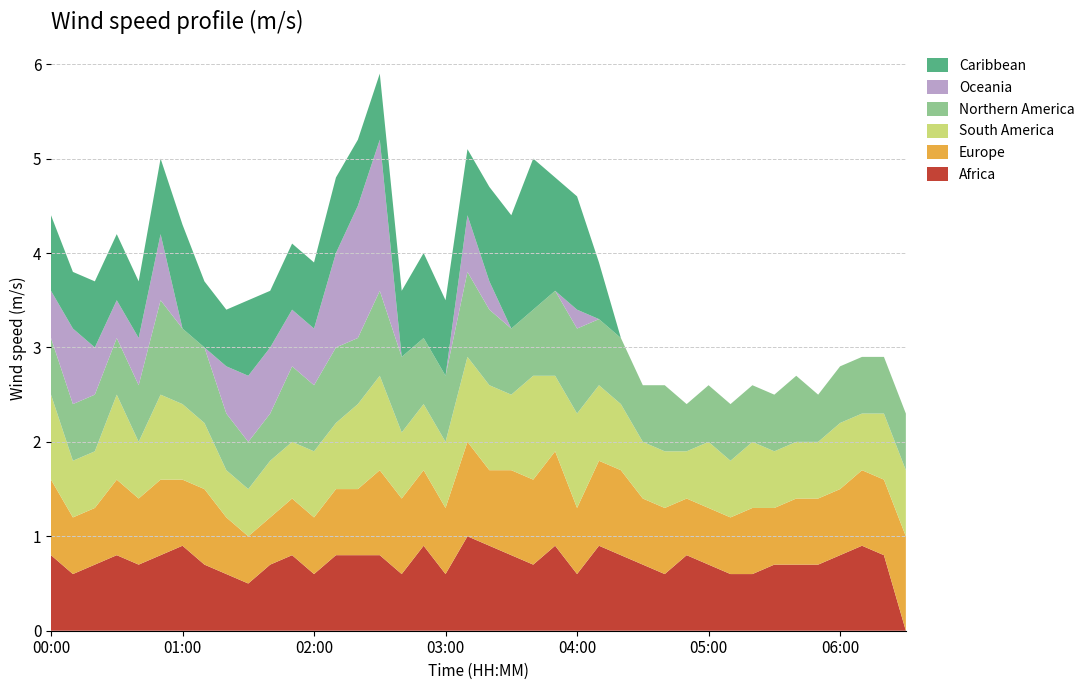

What is the maximum value for Africa?

1.0